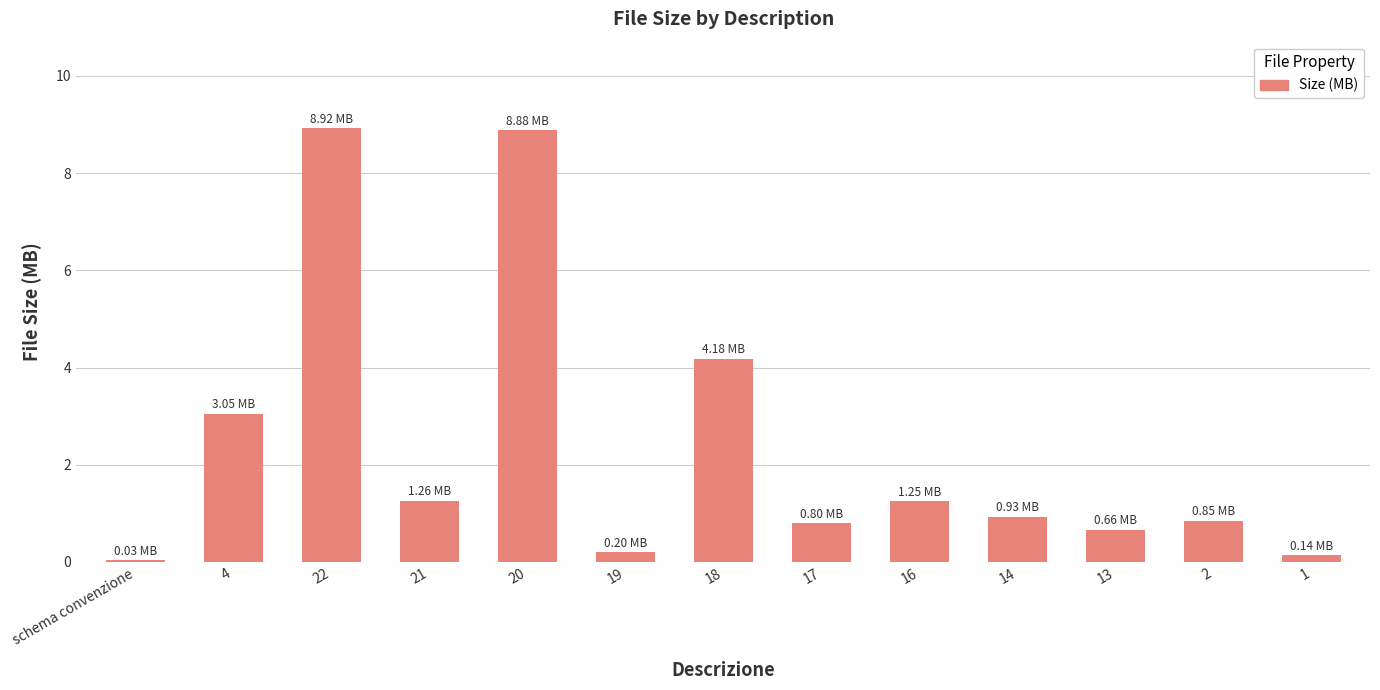

What is the change in value from 19 to 18?

+4.0